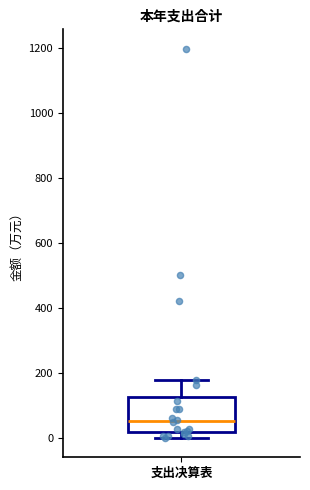

Read this box plot against the y-axis: the position of the median line, the range covered by the box, and the ends of both whiskers. The values are not printed on the chart, so give them approximately, as read against the axis.

median 60, box 20 to 120, whiskers 0 to 180